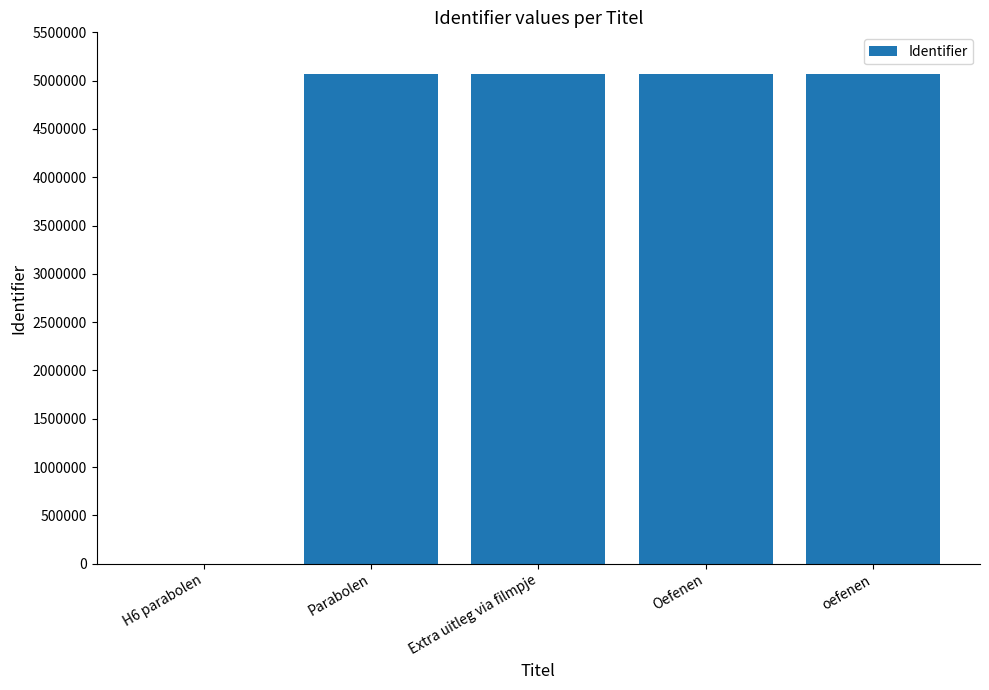

What is the ratio of the value at Parabolen to the value at Extra uitleg via filmpje?

1.0